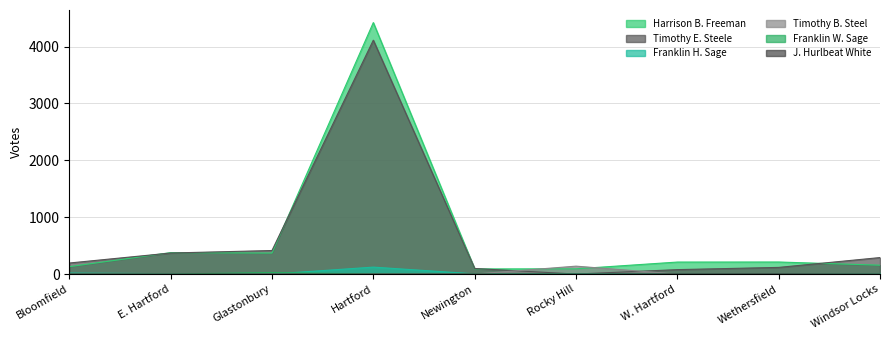

Is it true that Harrison B. Freeman equals 70 at Wethersfield?

False